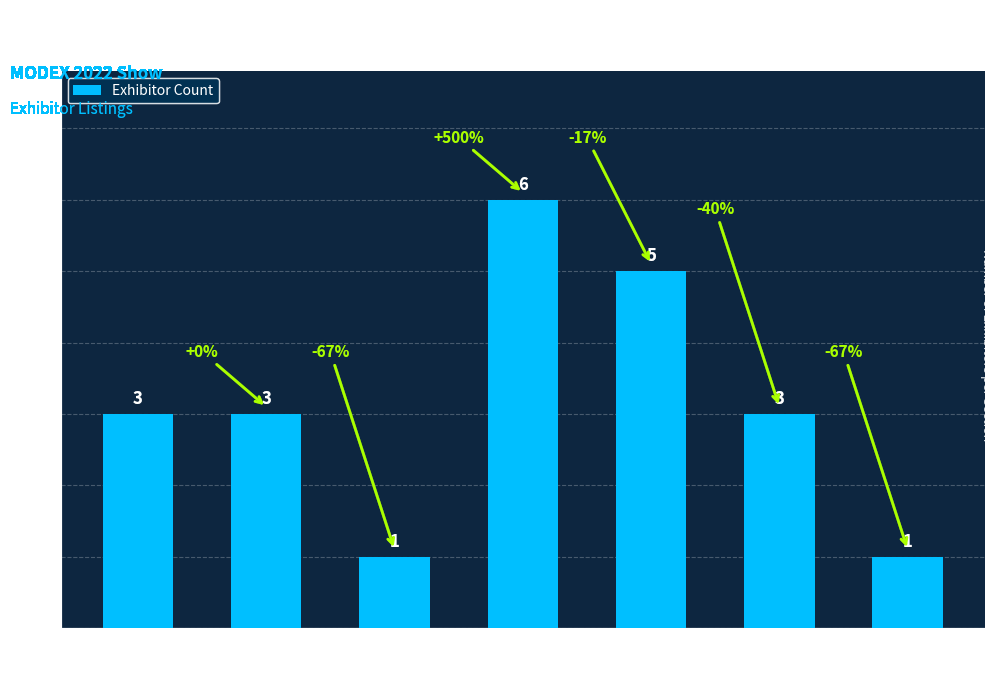

What is the value of the 6th bar from the left?

3